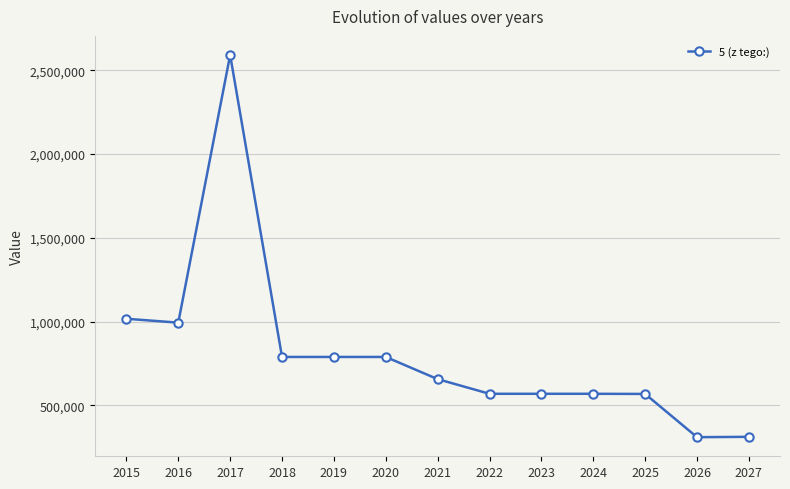

What is the difference between the values at 2016 and 2023?

424774.0